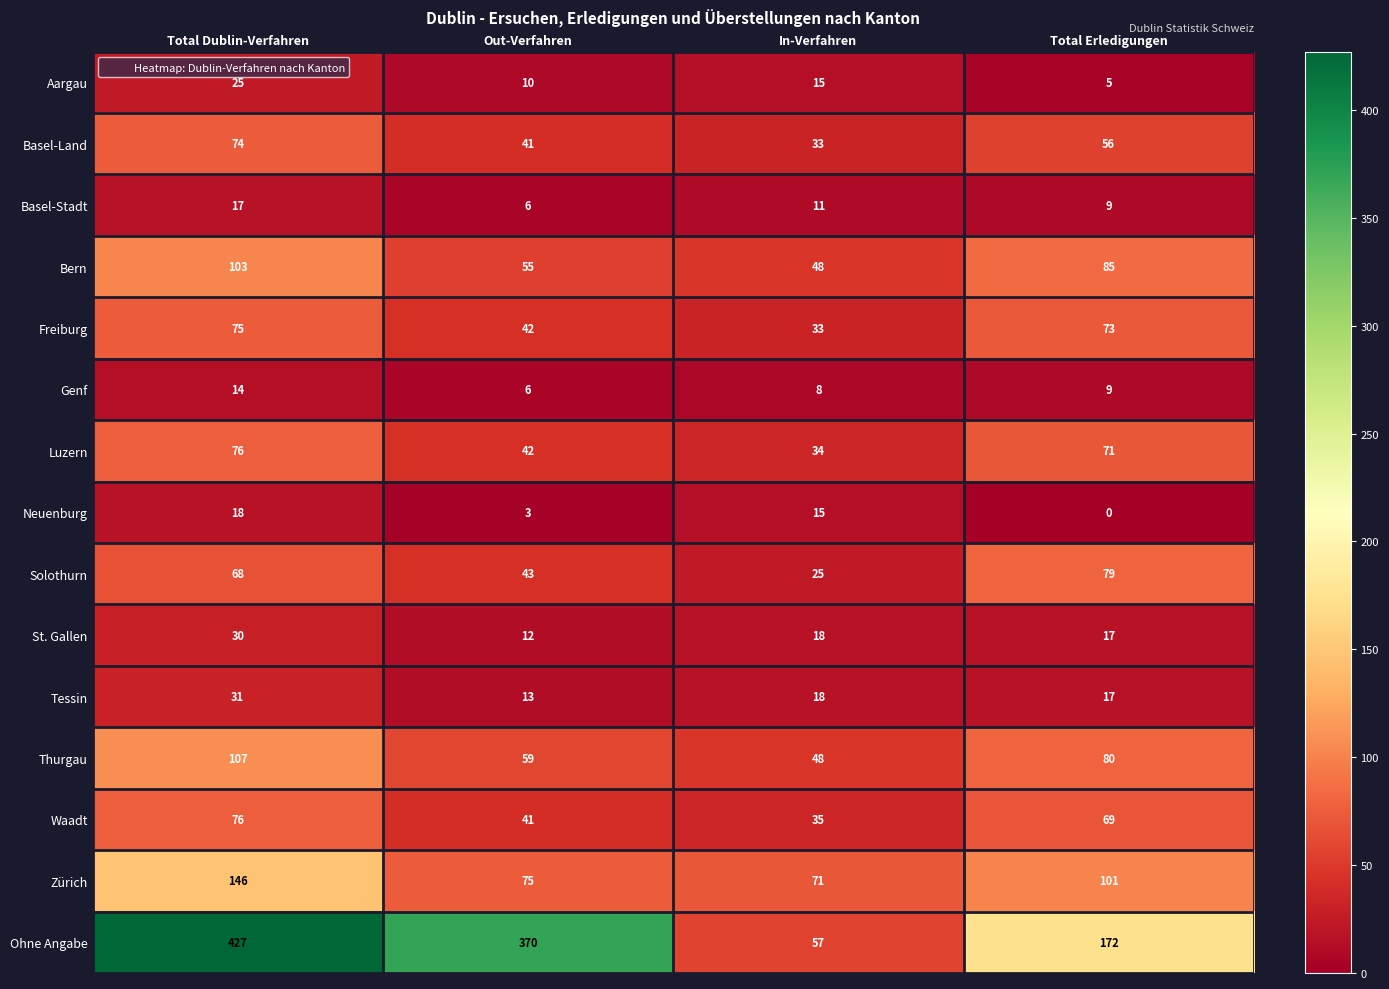

Read the Bern value at Out-Verfahren.

55